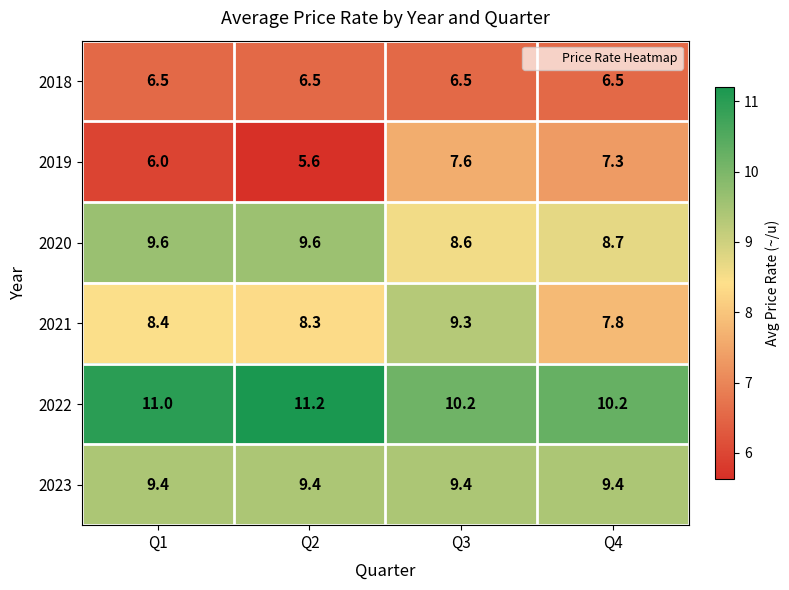

What is the total value across all series at Q4?

49.9